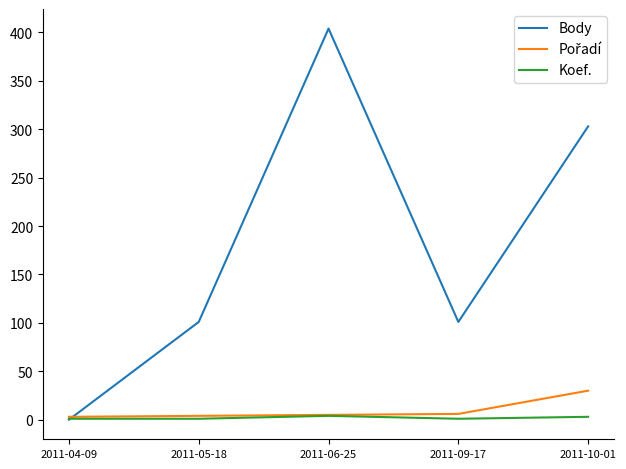

Is it true that Body equals 404 at 2011-06-25?

True